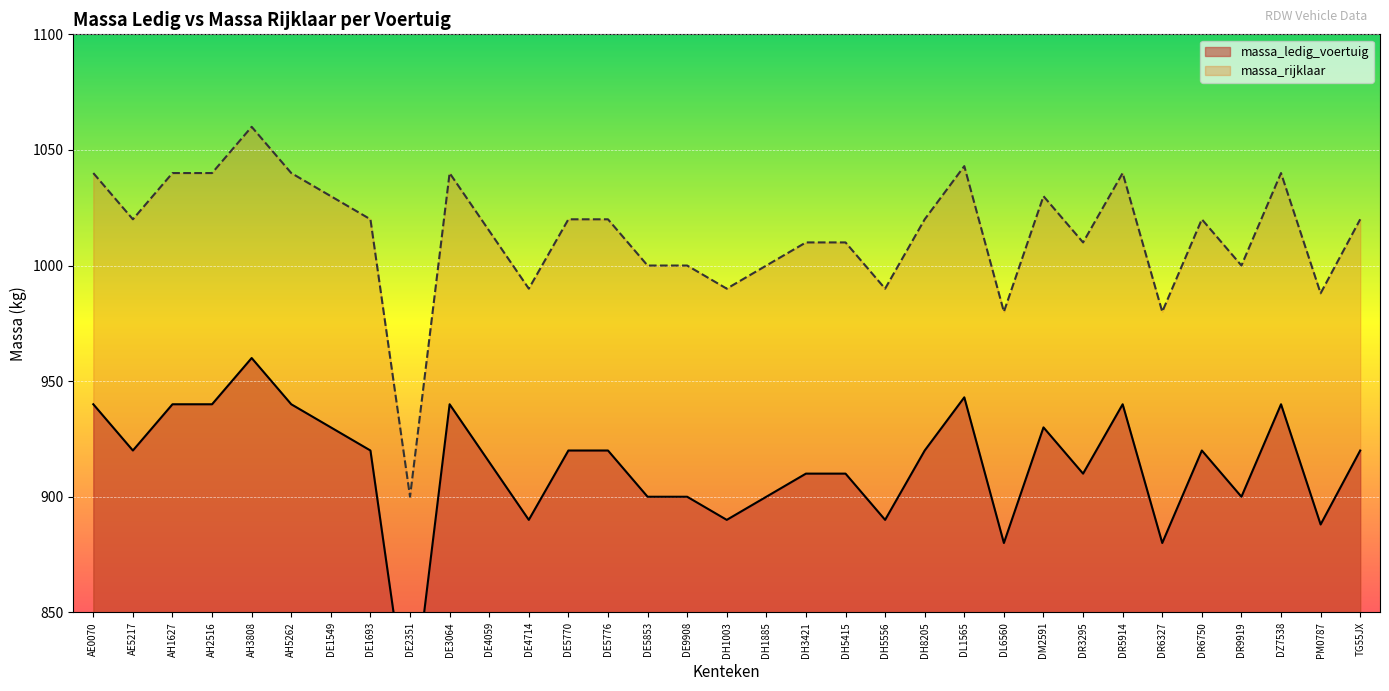

Which category has the lowest value across all series?

DE2351